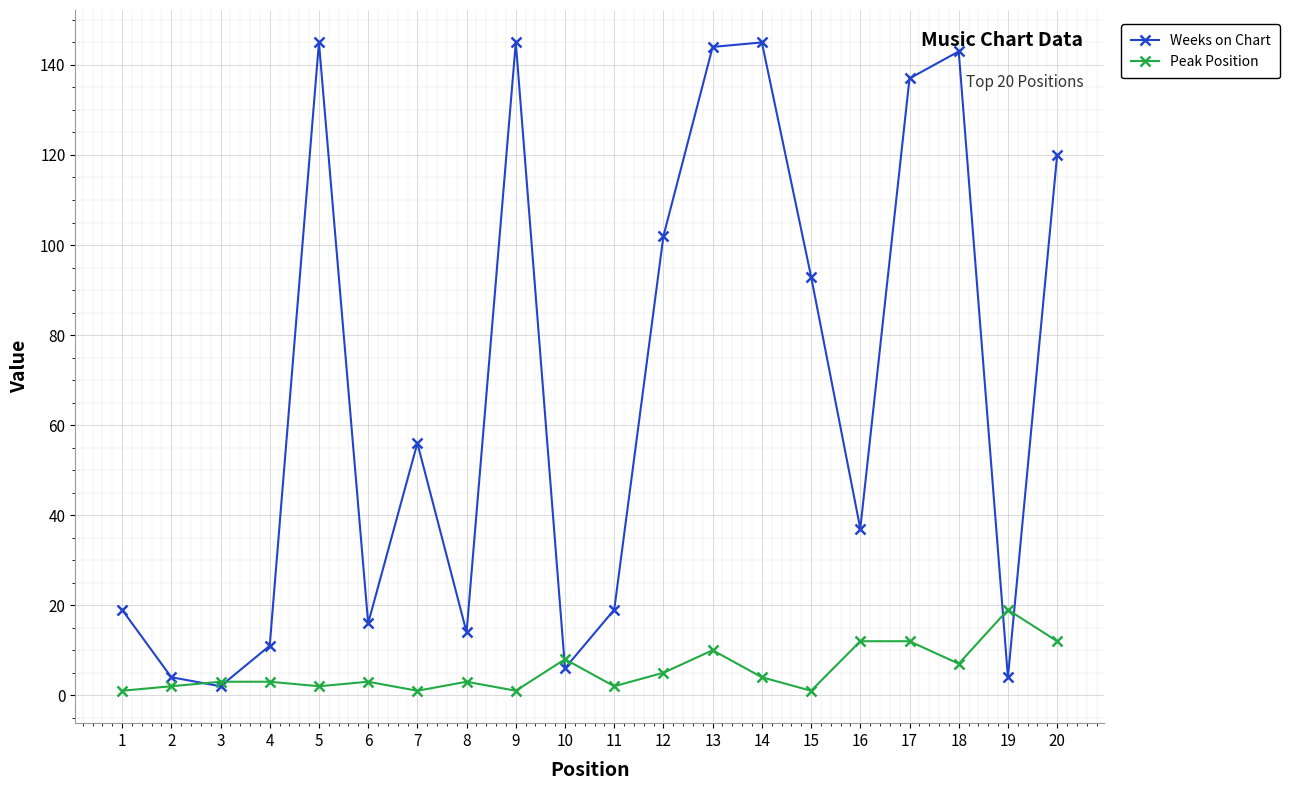

Count the number of data series in this chart.

2